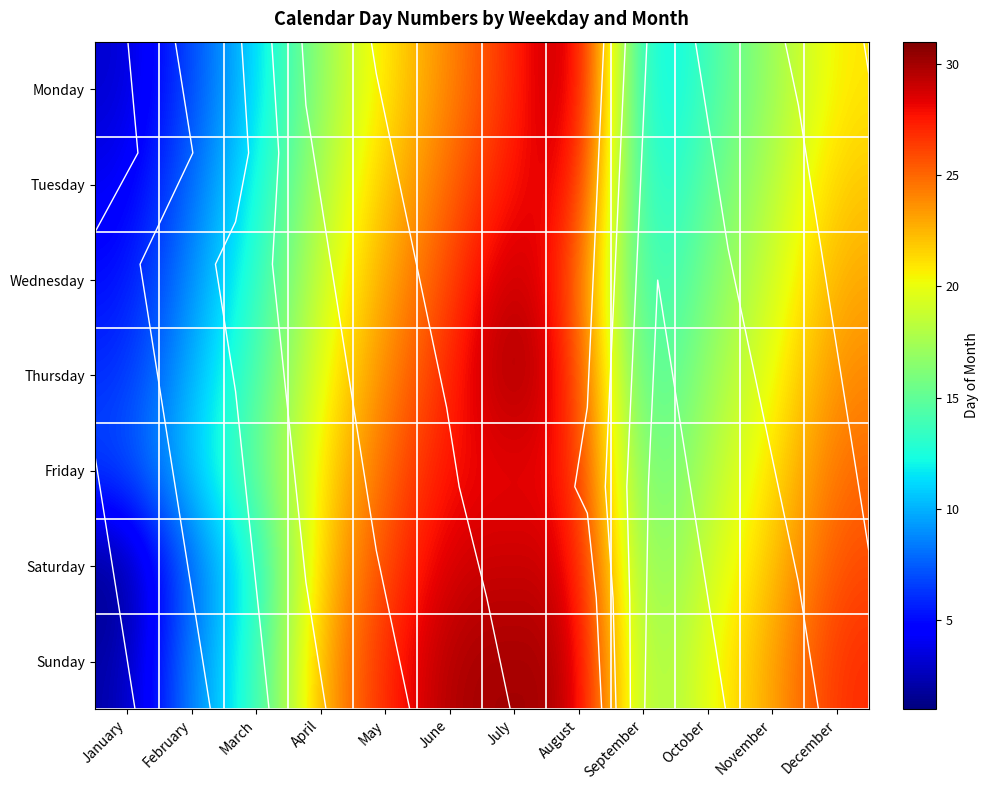

Count the number of categories in the chart.

12